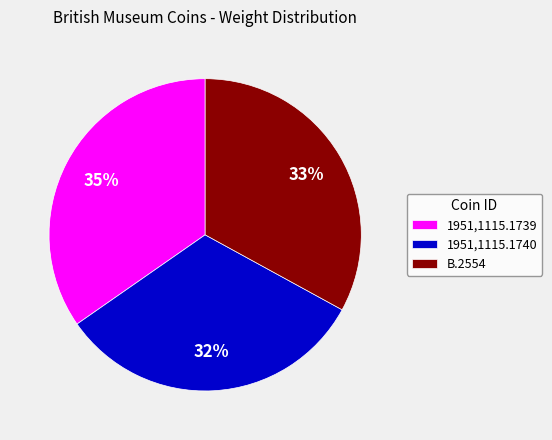

Is the sum of 1951,1115.1739 and 1951,1115.1740 greater than half?

Yes